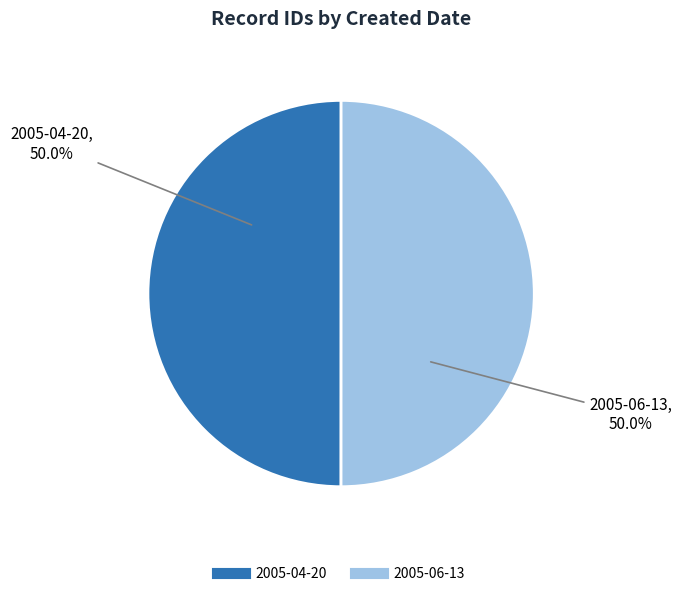

How many segments does this pie chart have?

2